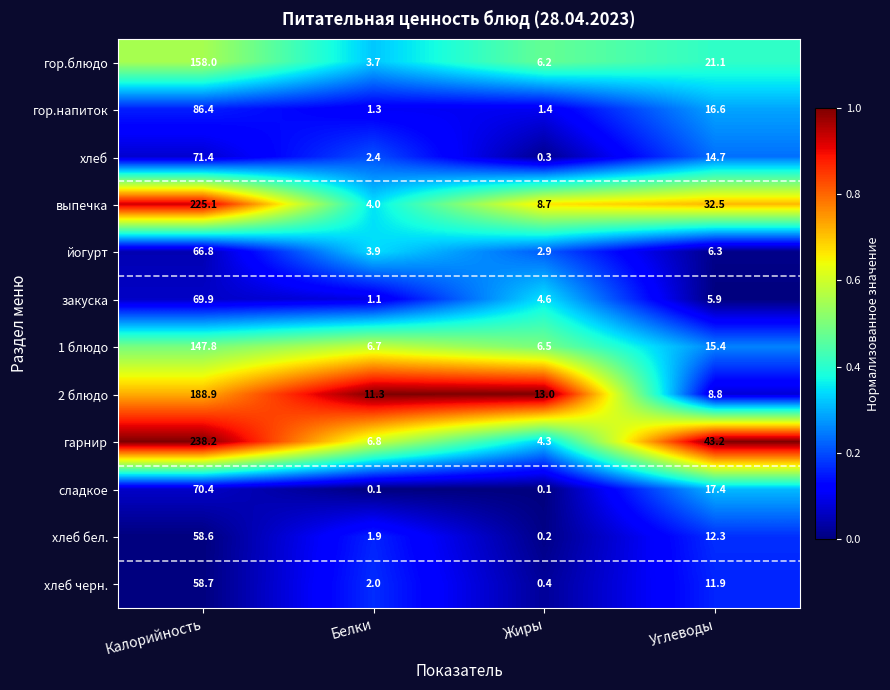

What is the average value of the гор.напиток series?

26.4